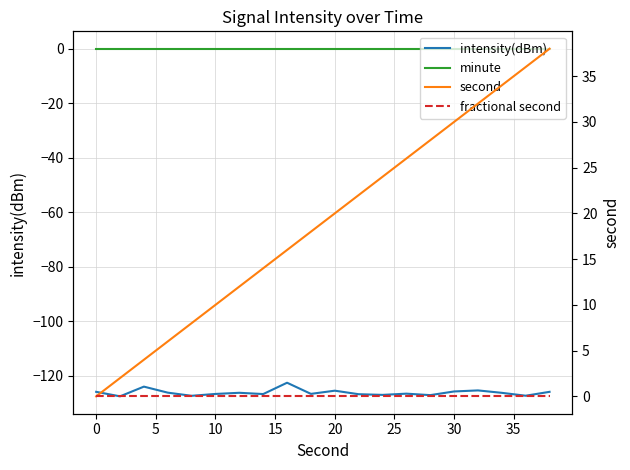

True or false: intensity(dBm) and second intersect in this chart.

False